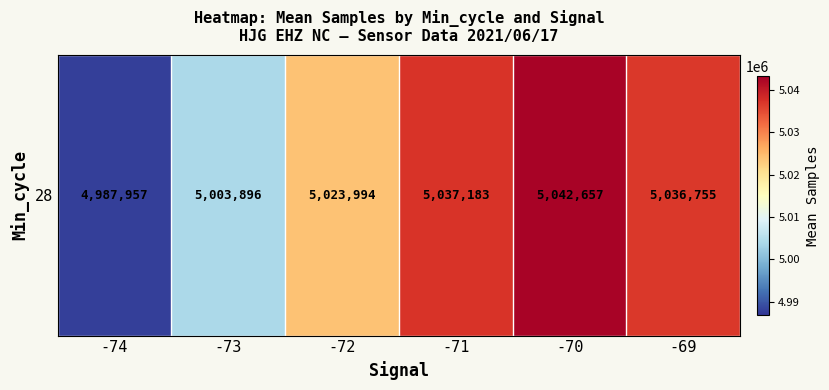

What is the sum of all values?

30132442.3